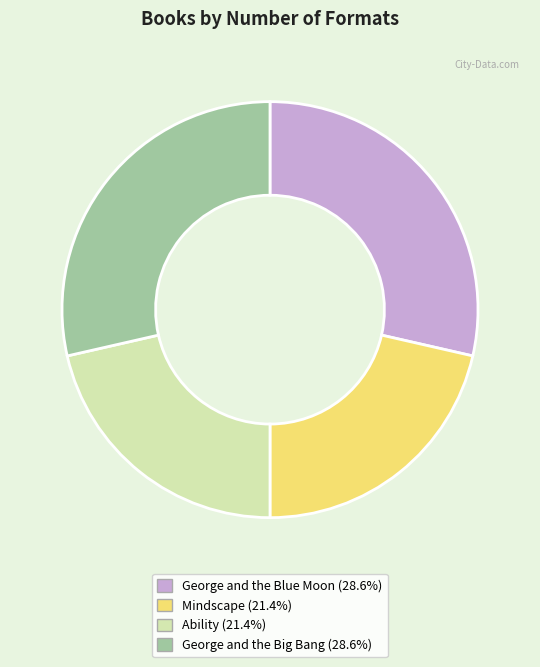

Is there any slice that represents more than half of the pie?

No